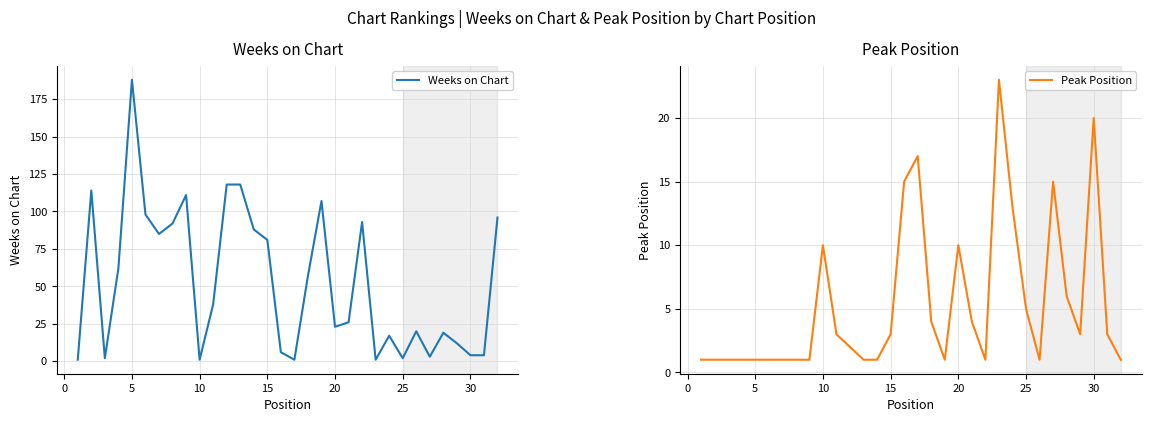

True or false: Weeks on Chart has more than 0 points higher than both neighbors.

True